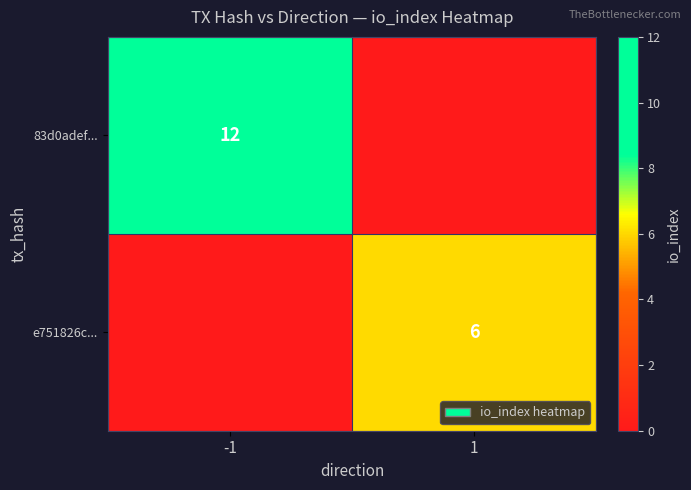

The value of e751826c... at 1 is 6. True or false?

True